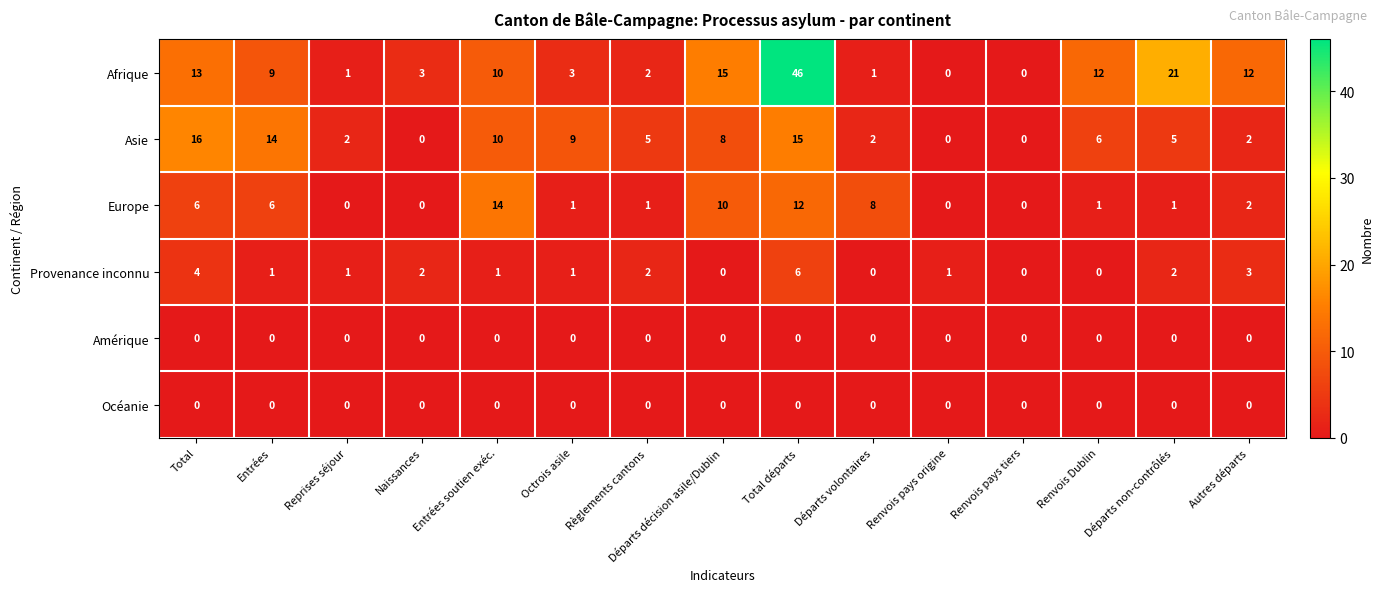

Is the value of Amérique at Entrées soutien exéc. greater than the value of Afrique at Naissances?

No